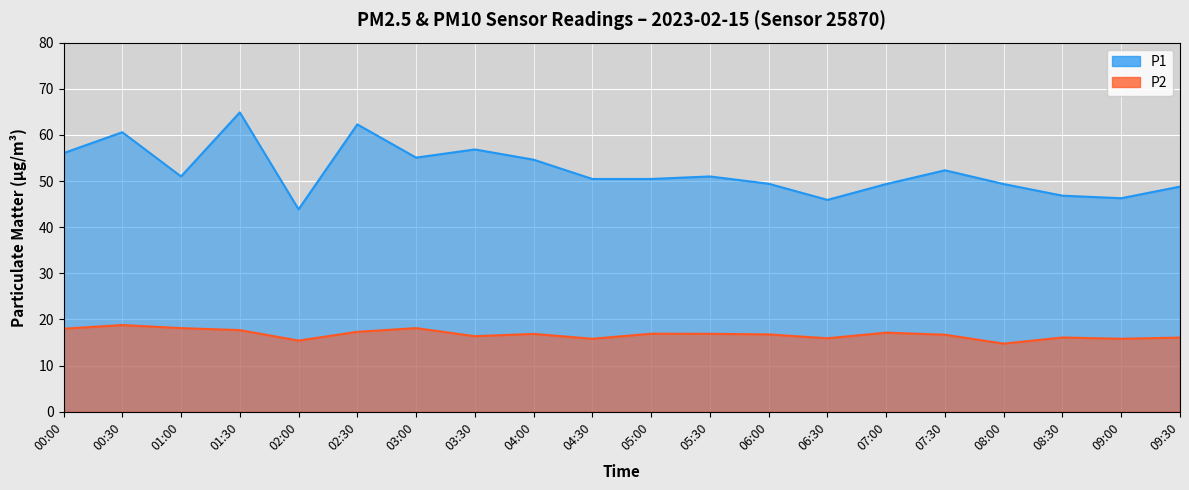

Which category has the lowest value across all series?

08:00